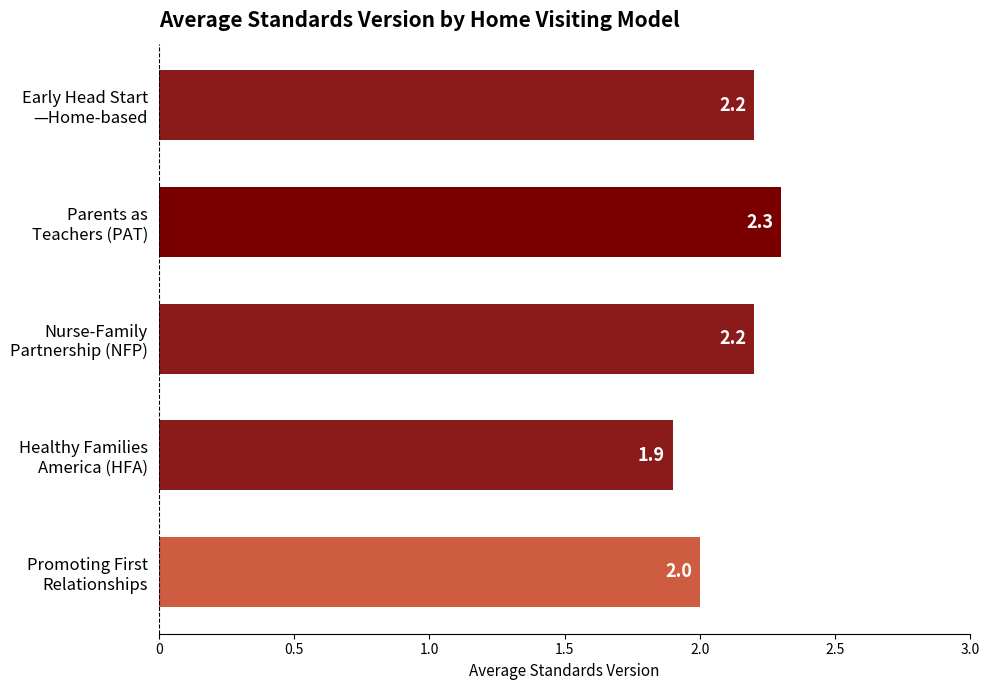

Reading top to bottom, list all the values displayed in this chart.

2.2	2.3	2.2	1.9	2.0